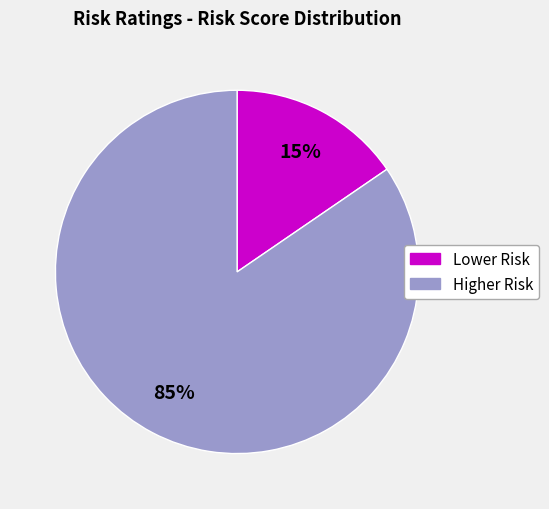

Is there a majority slice in this chart?

Yes